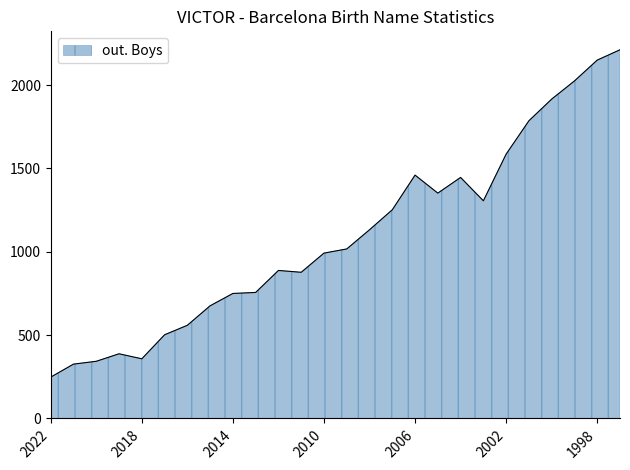

What is the minimum value shown in the chart?

248